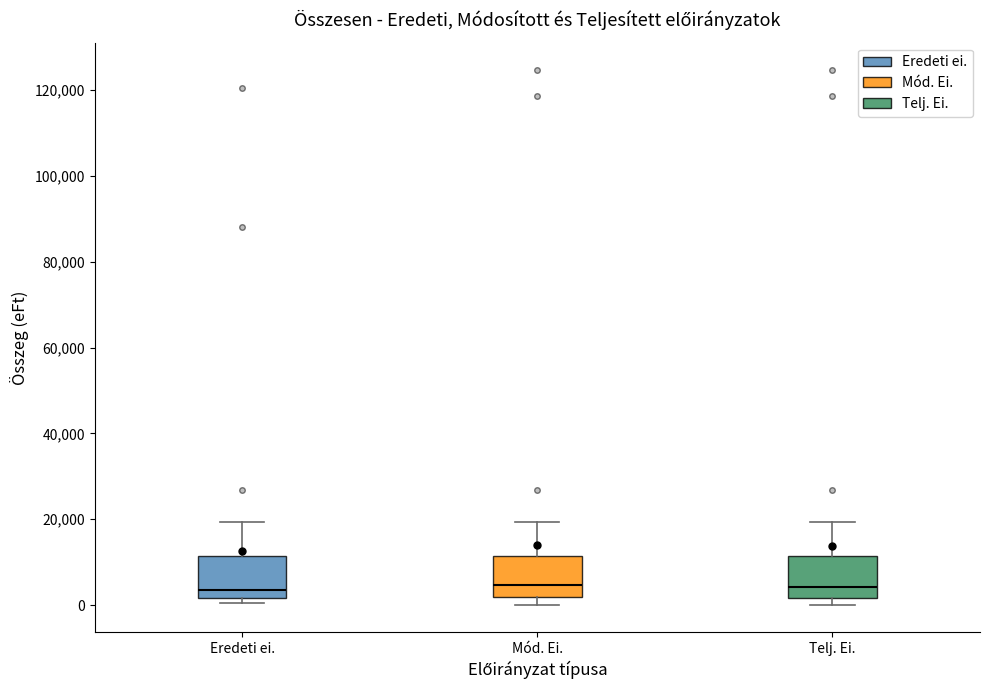

Where is the lower edge of the box for Mód. Ei. on the y-axis? The values are not printed on the chart, so give them approximately, as read against the axis.

2000